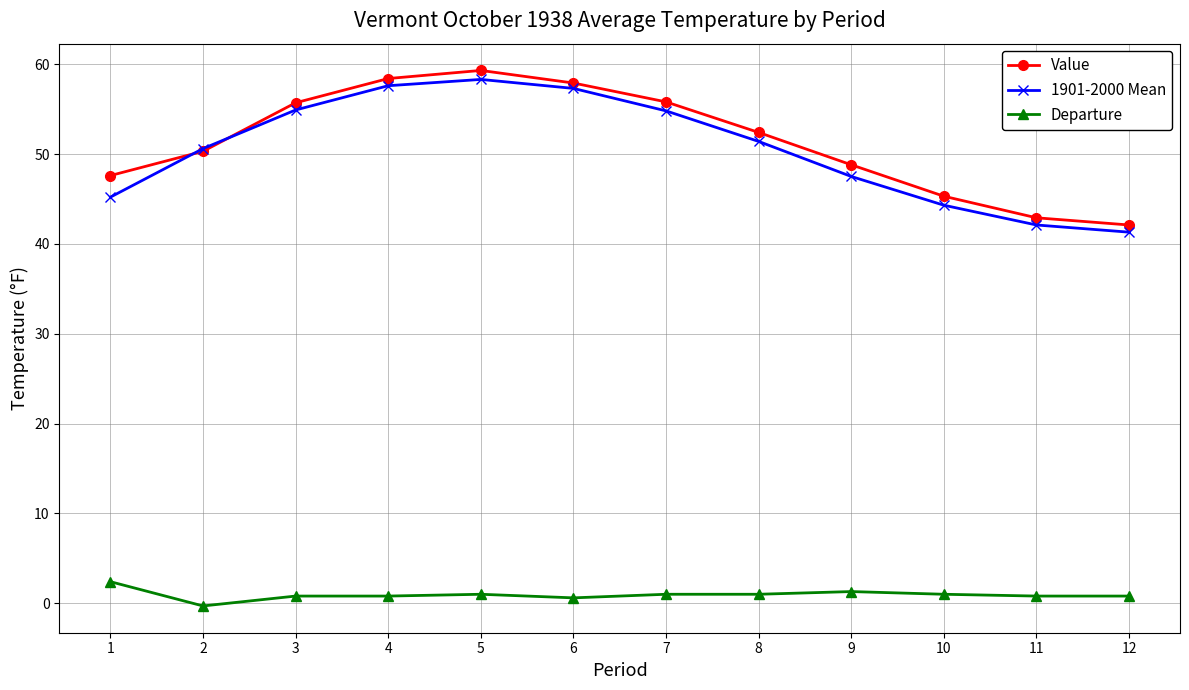

How many lines are shown in the chart?

3